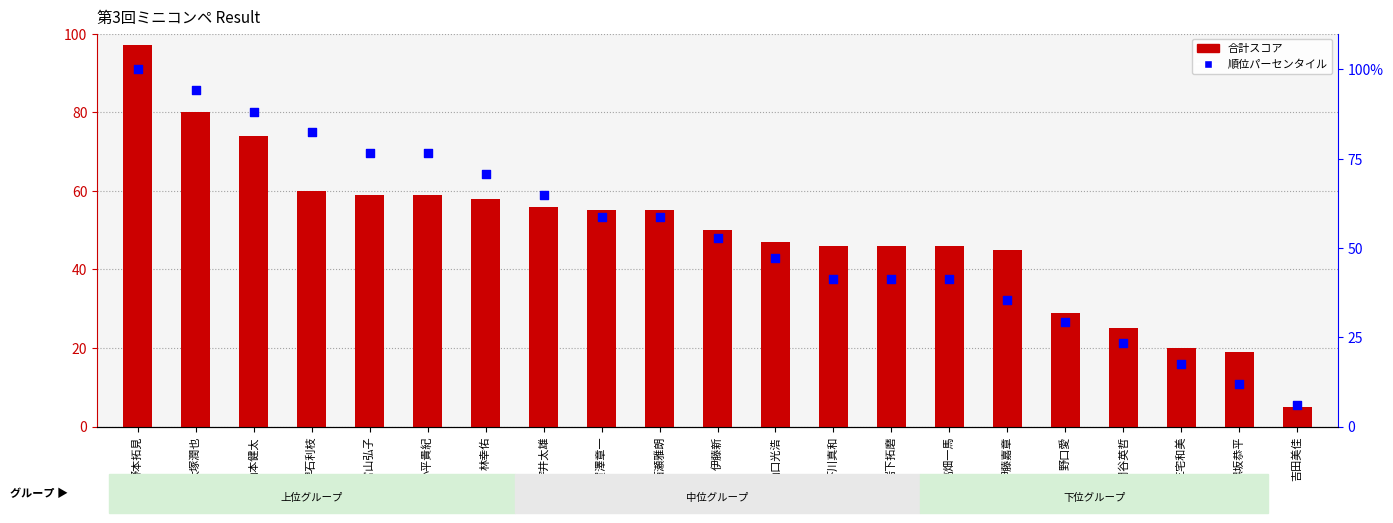

What is the total value across all series at 三宅和美?

37.6